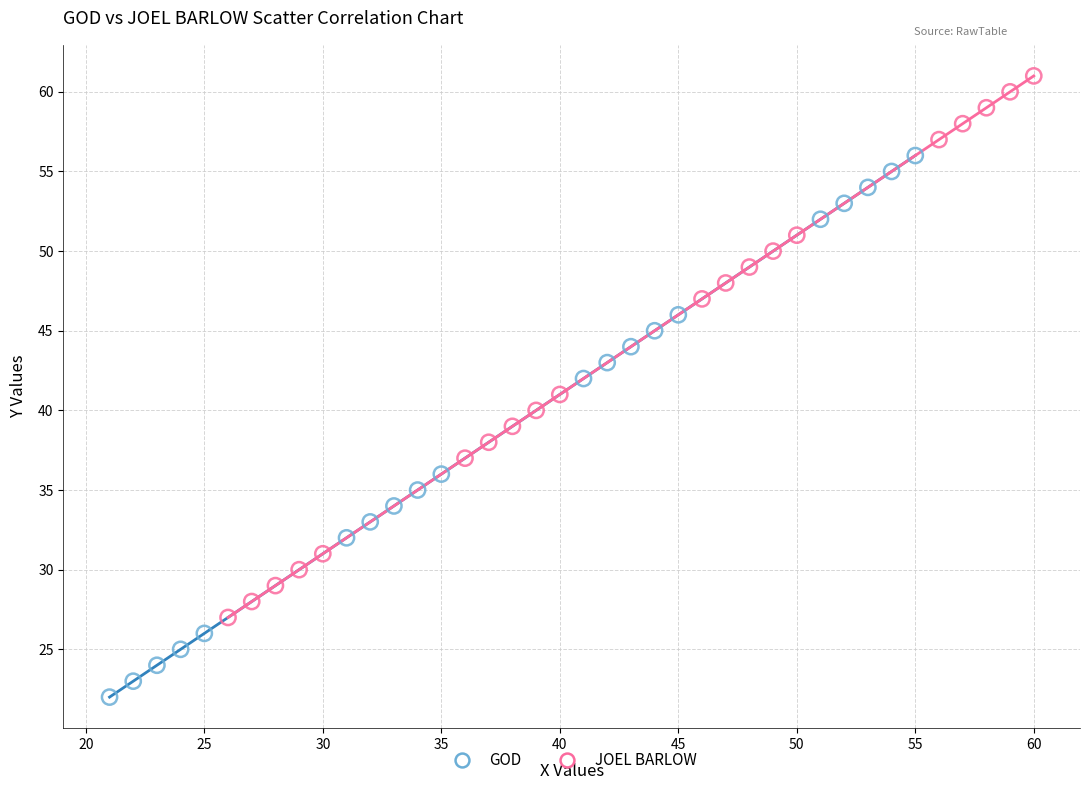

Which series reaches the minimum Y coordinate?

GOD